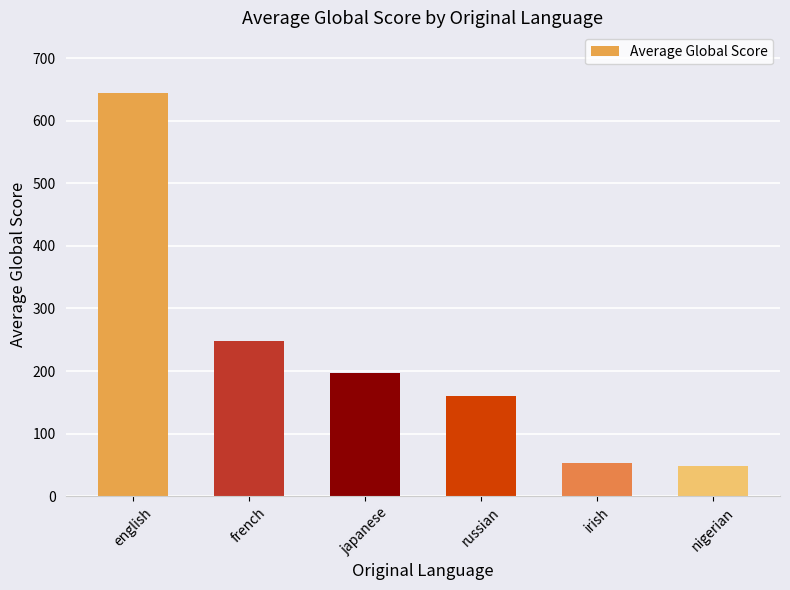

What position from the left is irish?

5